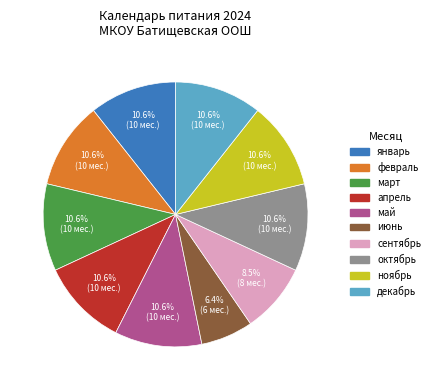

Is there any slice that represents more than half of the pie?

No